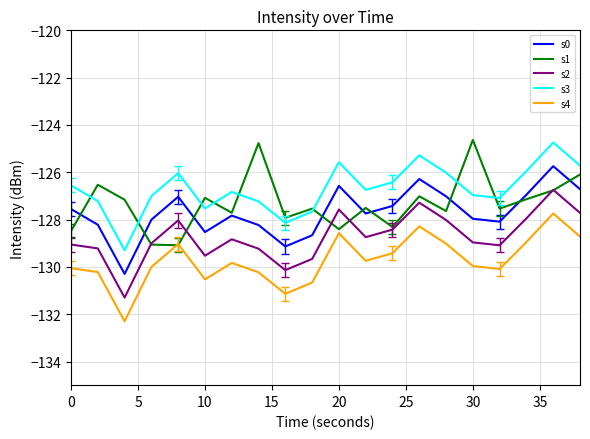

What is the minimum value shown in the chart?

-132.3